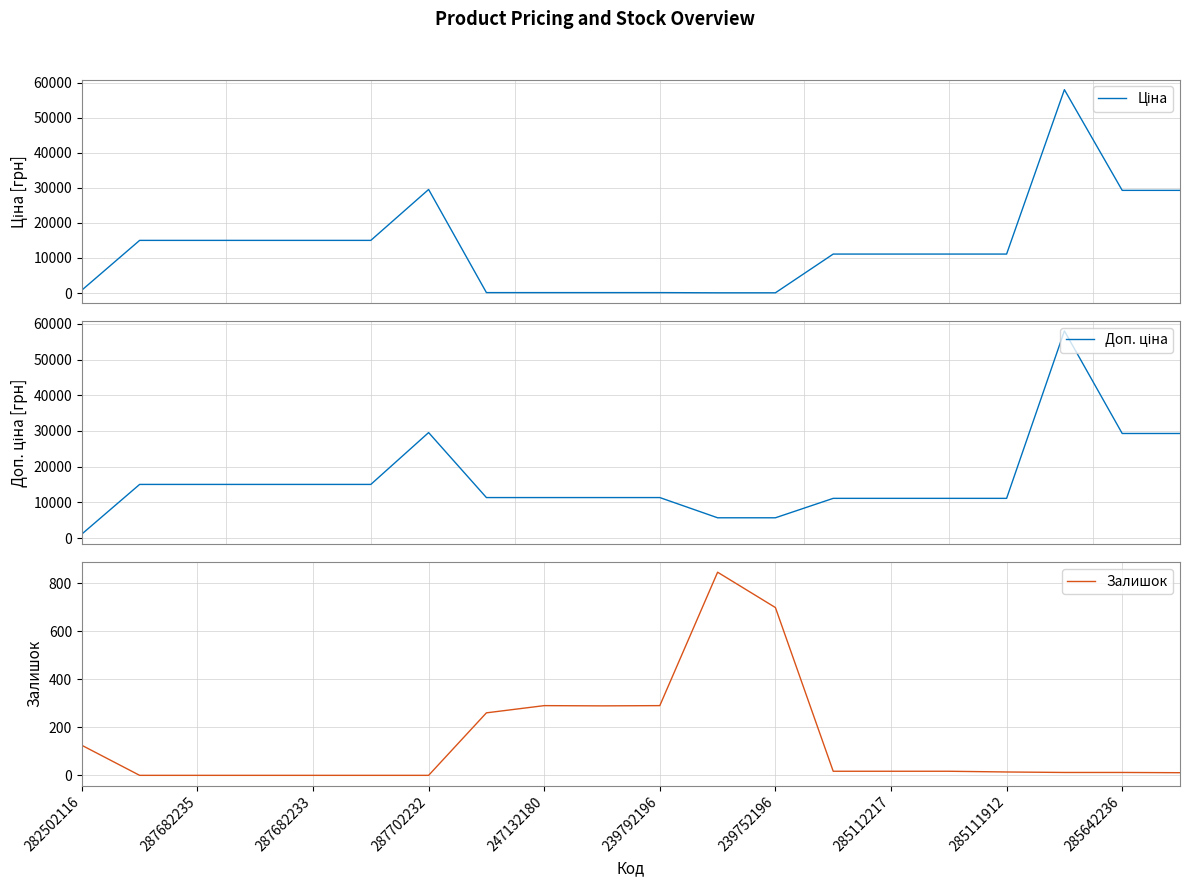

How many positive values does the Залишок series have?

14